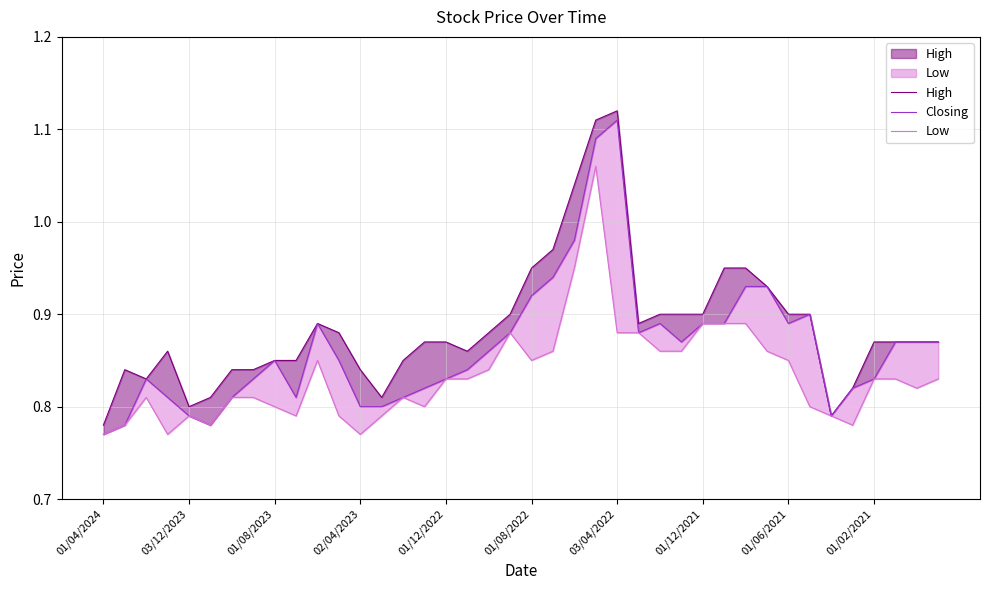

What value does the Low series have at 02/04/2023?

0.8